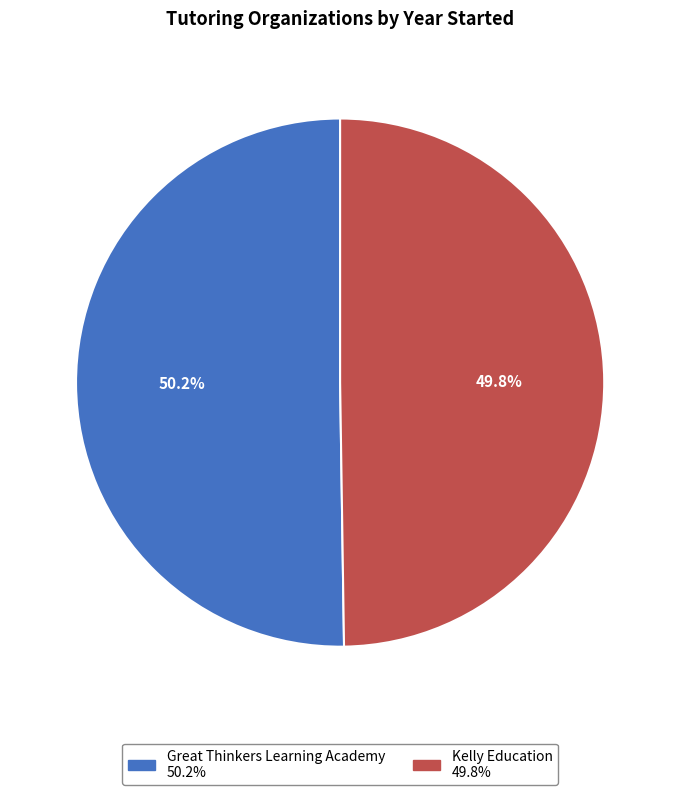

To the nearest percent, what percentage of the pie is Kelly Education?

50%